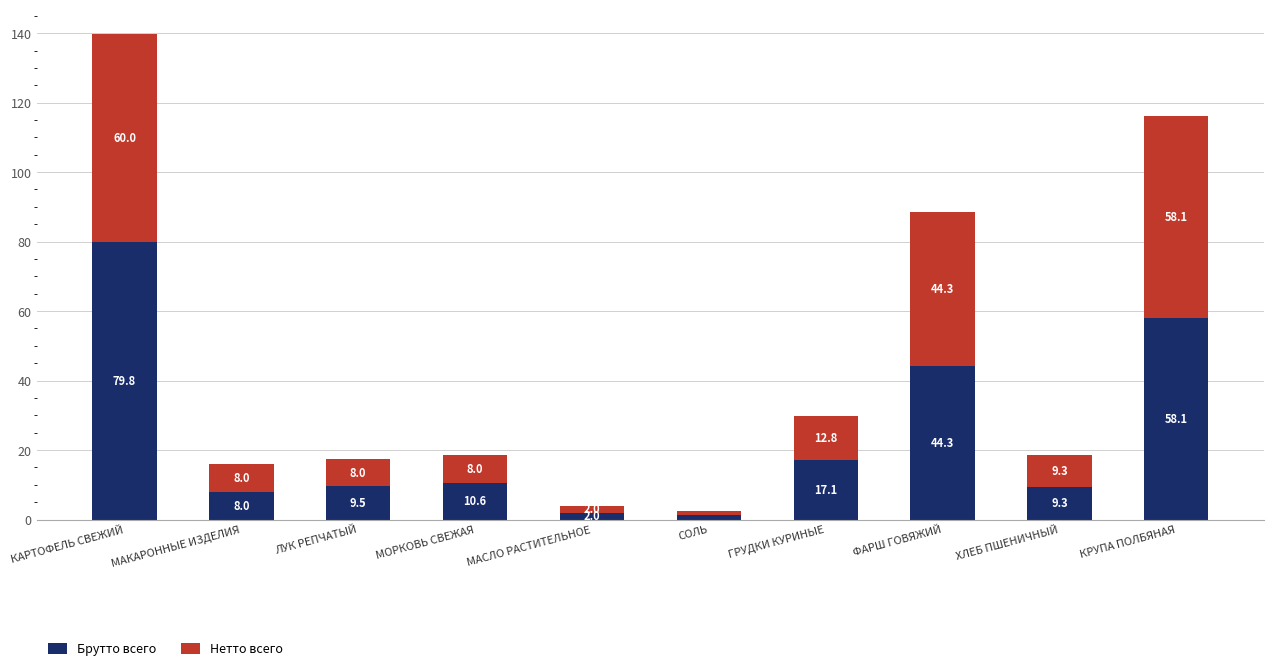

What are all the series names shown in the legend?

Брутто всего, Нетто всего